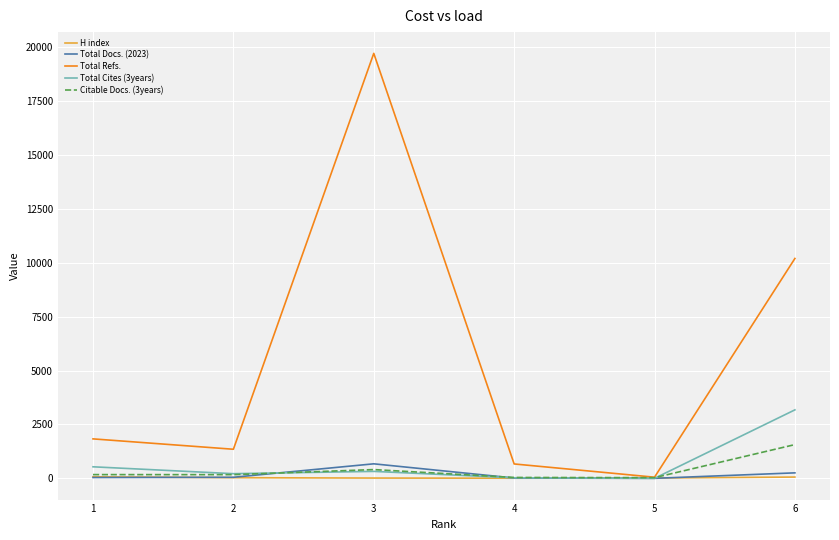

True or false: Total Docs. (2023) has a value of 1 at 5.

True